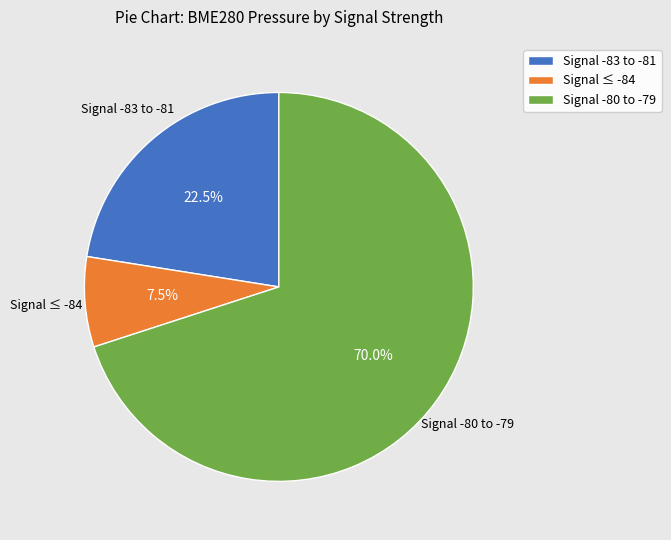

Approximately how many times larger is the value at Signal -83 to -81 compared to Signal -80 to -79?

0.3